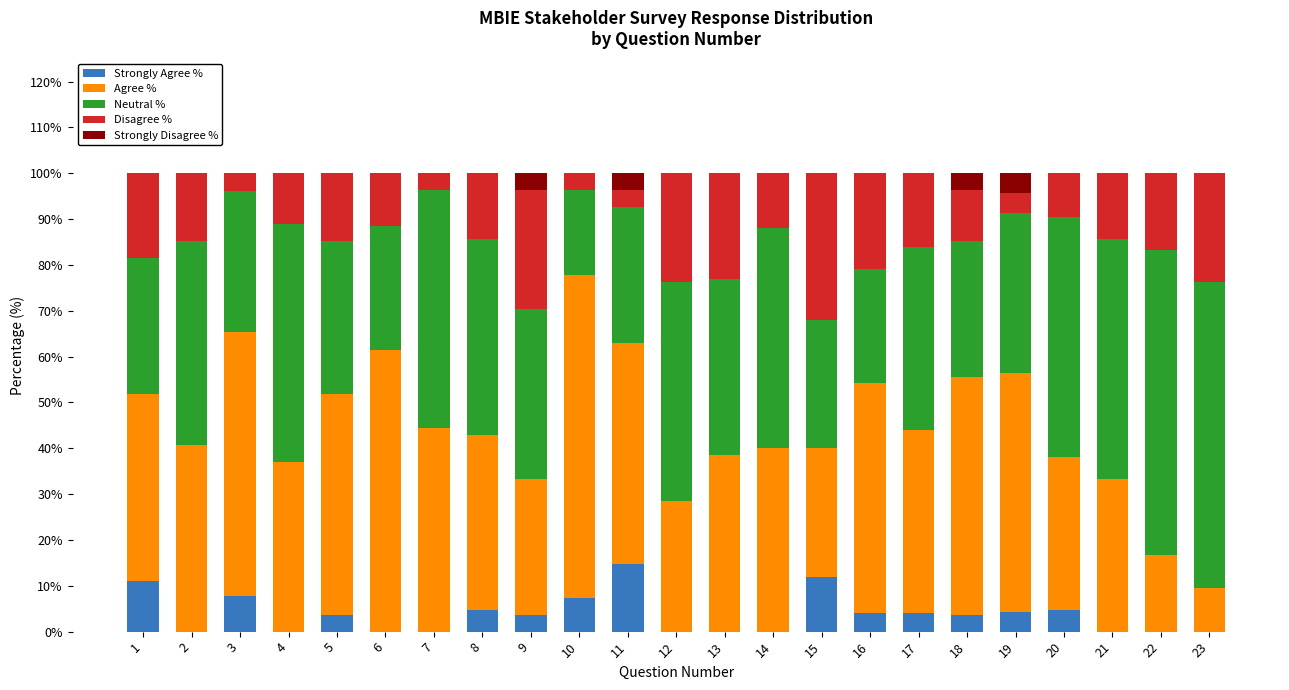

What is the total value across all series at 18?

100.0